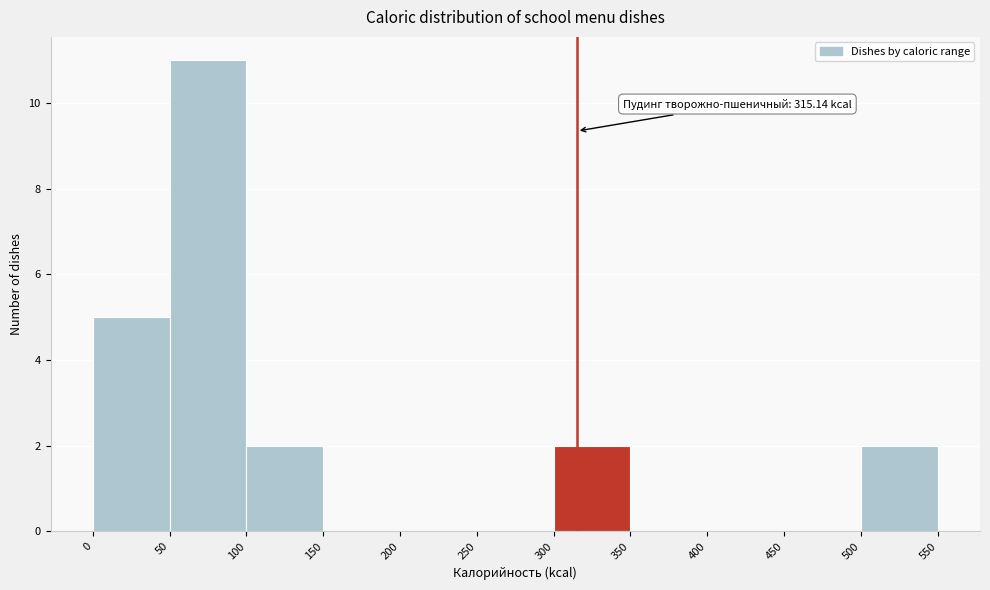

Which range on the x-axis has the tallest bar?

50 to 100